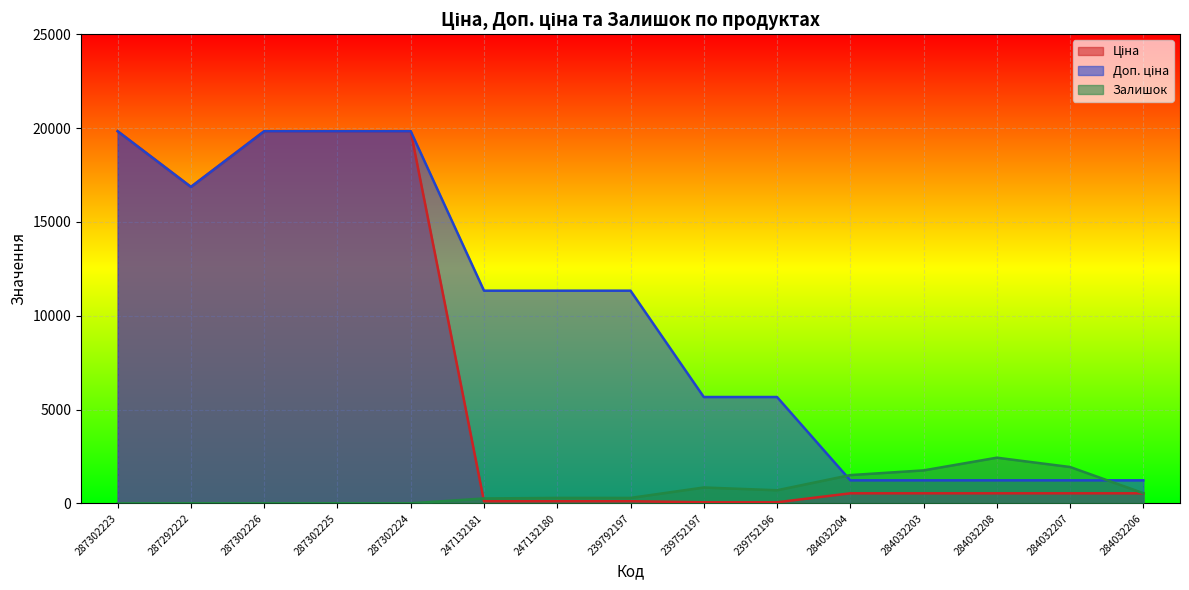

Where do Доп. ціна and Залишок first cross each other?

239752196 and 284032204